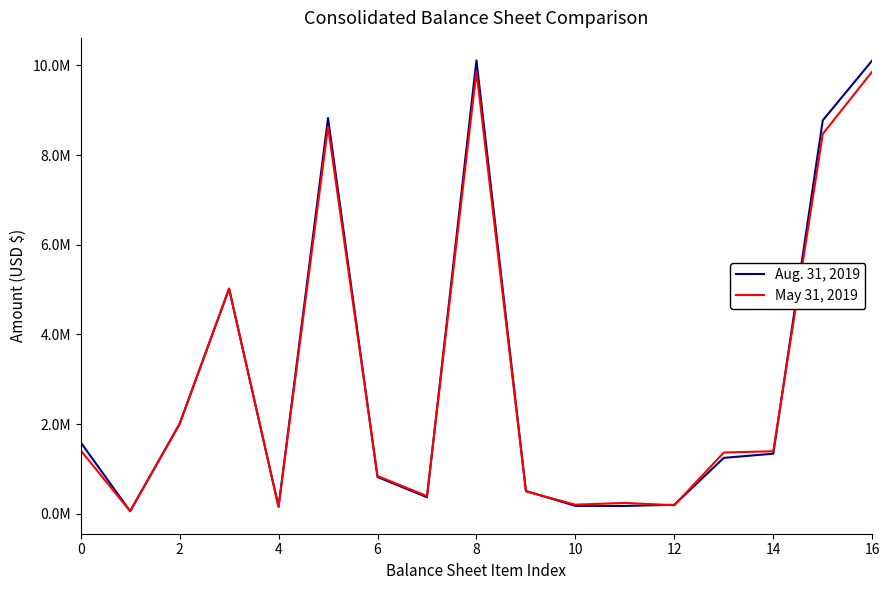

What are all the series names shown in the legend?

Aug. 31, 2019, May 31, 2019